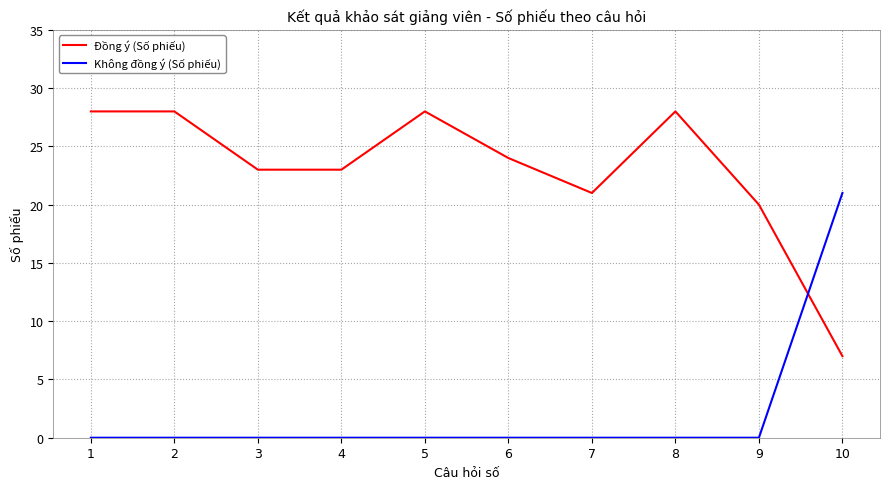

List the series in order of their overall mean, highest first.

Đồng ý (Số phiếu), Không đồng ý (Số phiếu)